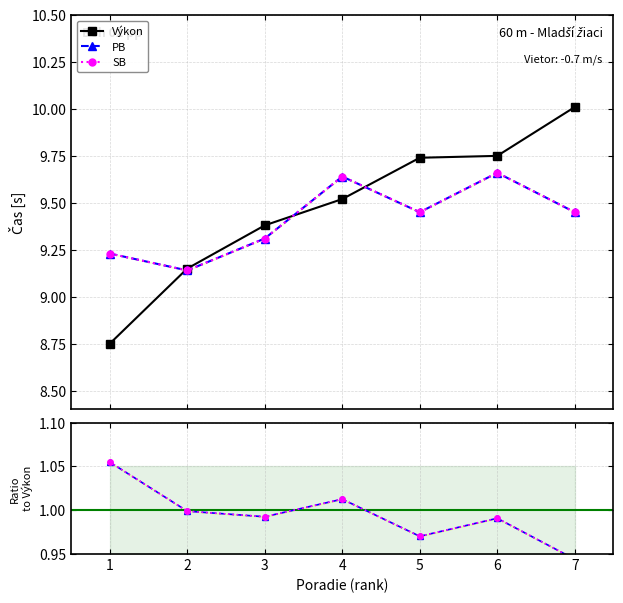

Where is the first local maximum for SB?

4